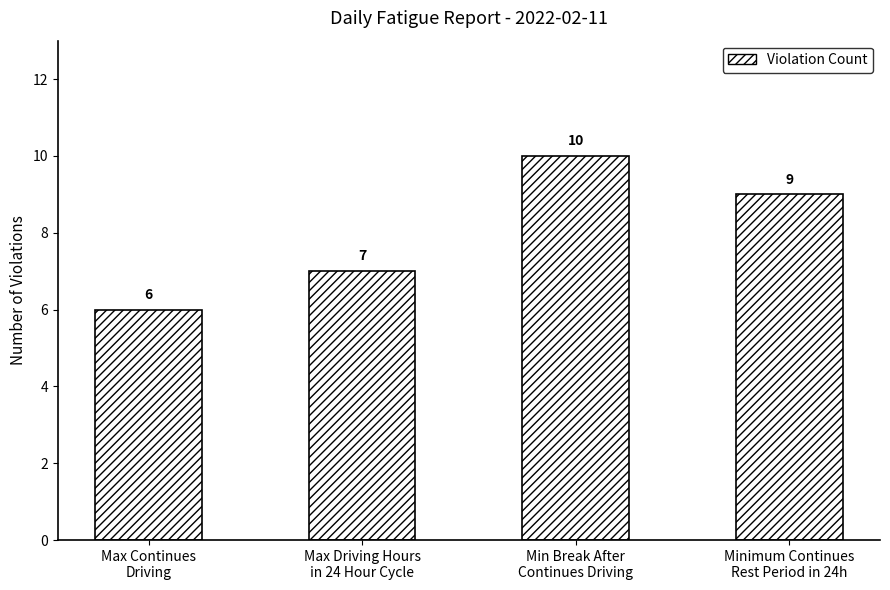

Which label corresponds to the largest value in the chart?

Min Break After
Continues Driving